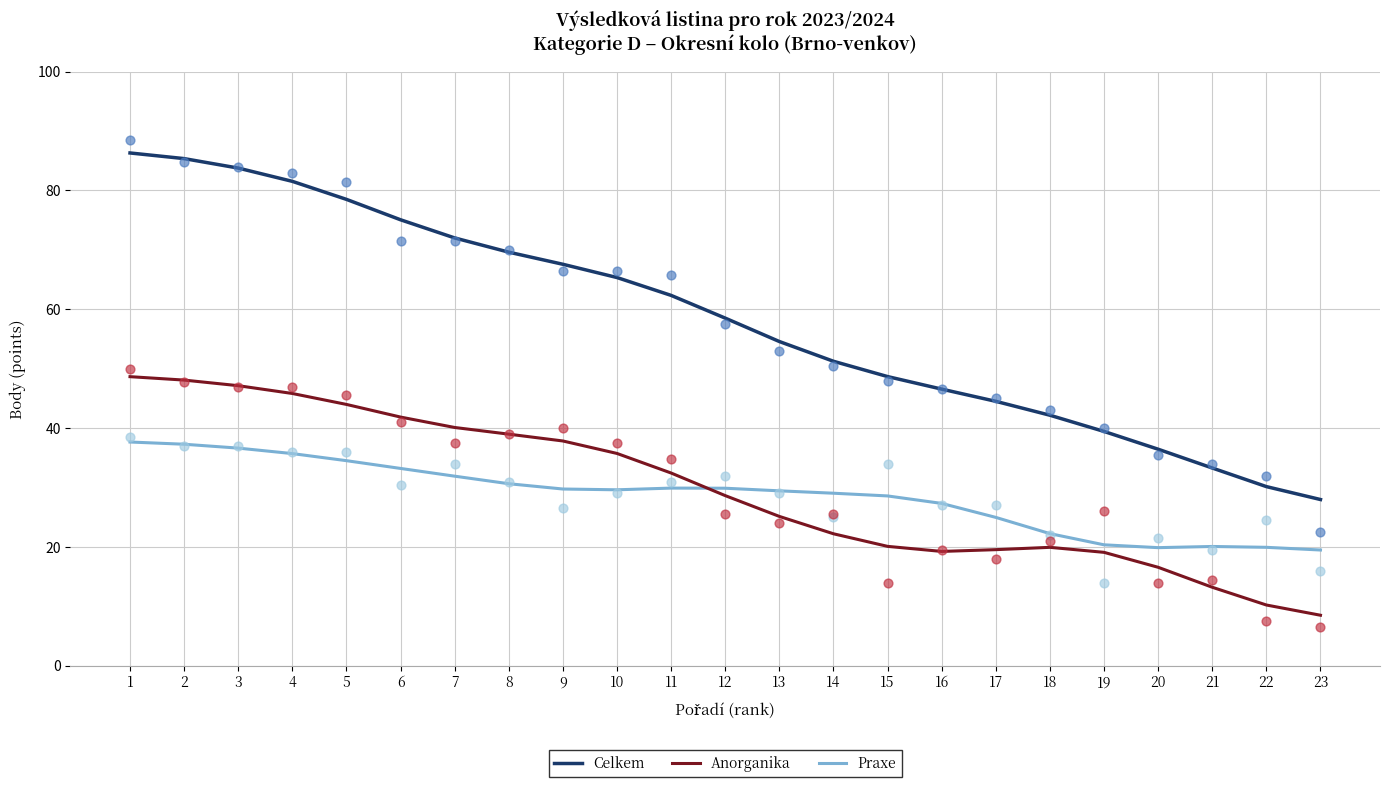

Is the value of Praxe at 5 greater than the value of Celkem at 20?

No